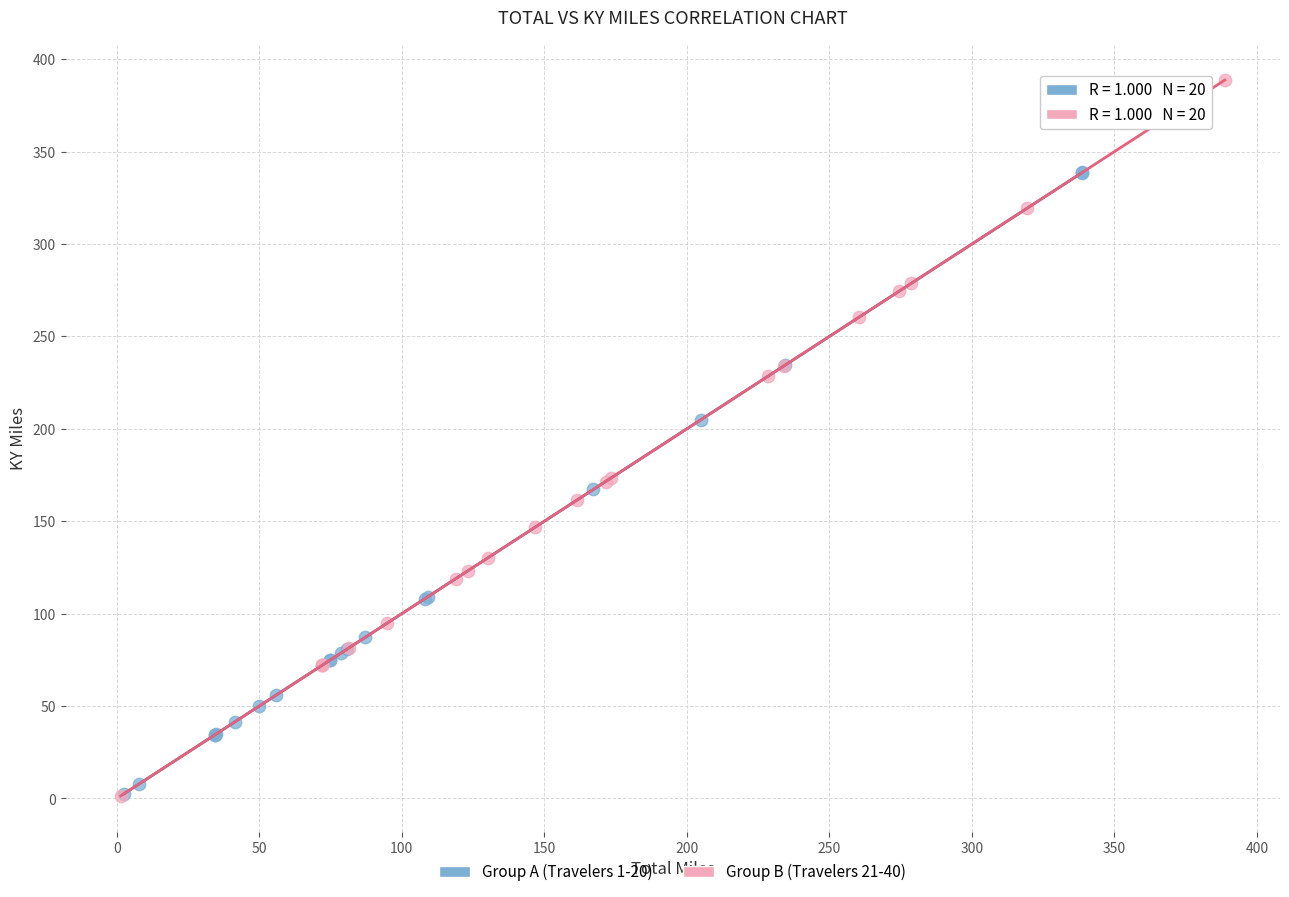

Which series contains the highest Y value?

Group B (Travelers 21-40)